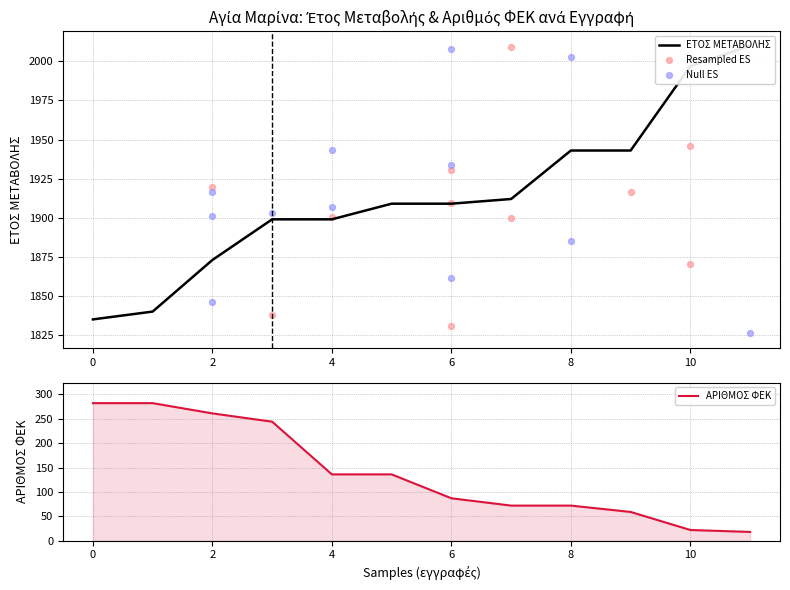

Which series reaches the minimum Y coordinate?

ΑΡΙΘΜΟΣ ΦΕΚ